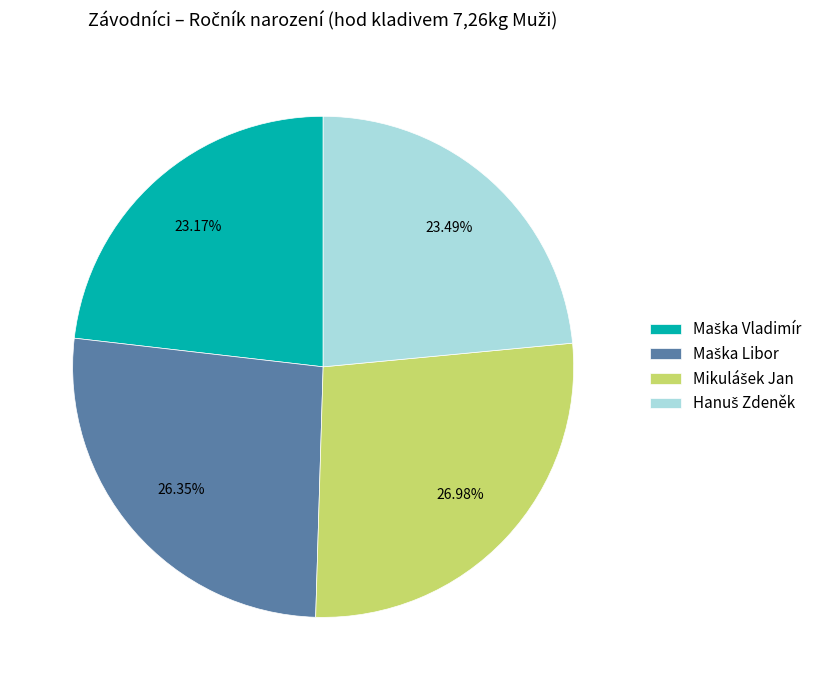

To the nearest percent, what is the average slice percentage?

25%